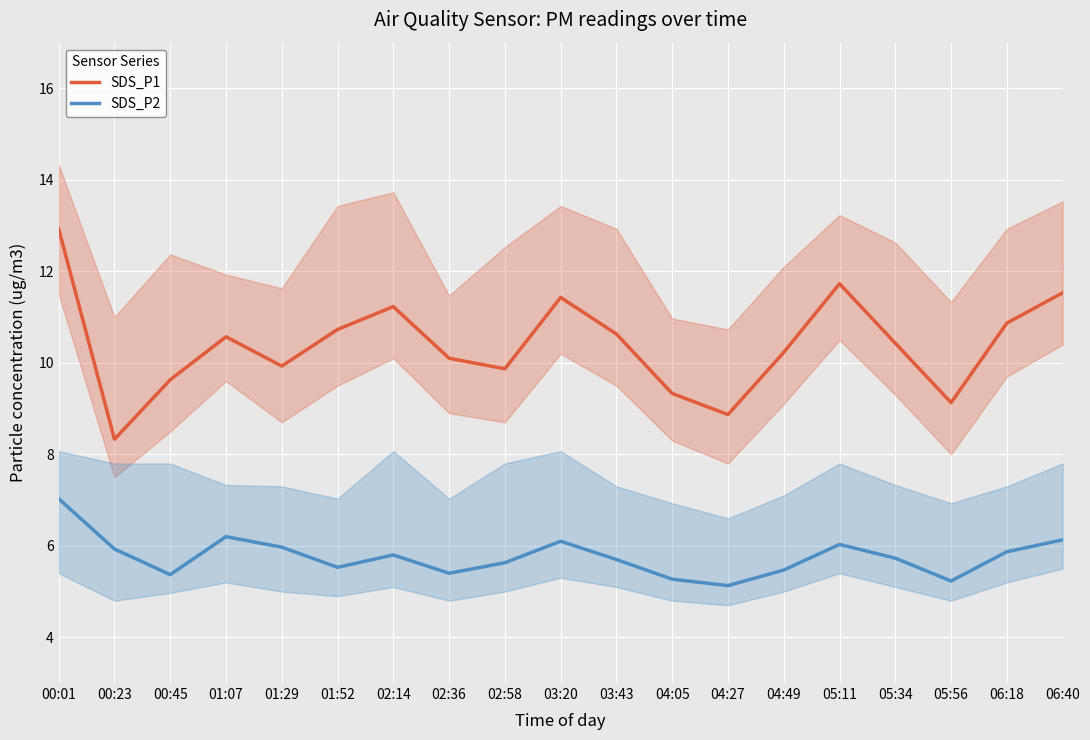

What is the minimum value shown in the chart?

5.1